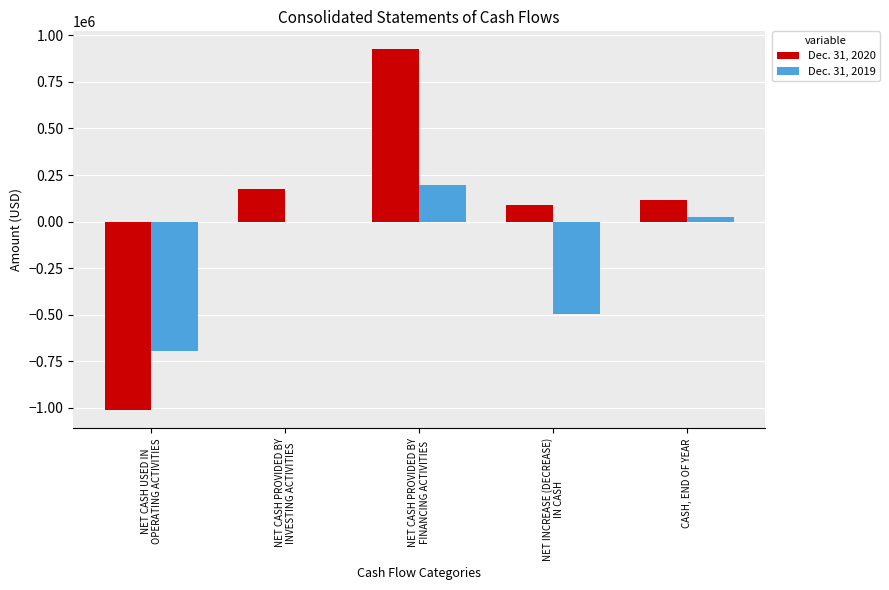

Count the number of data series in this chart.

2